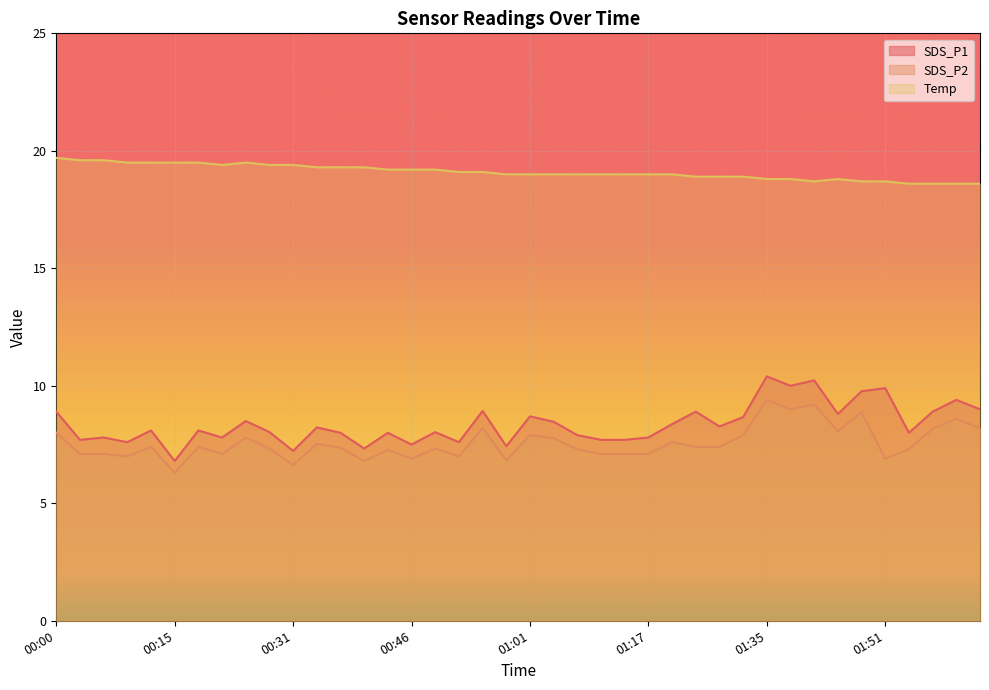

What is the average value of the Temp series?

19.1